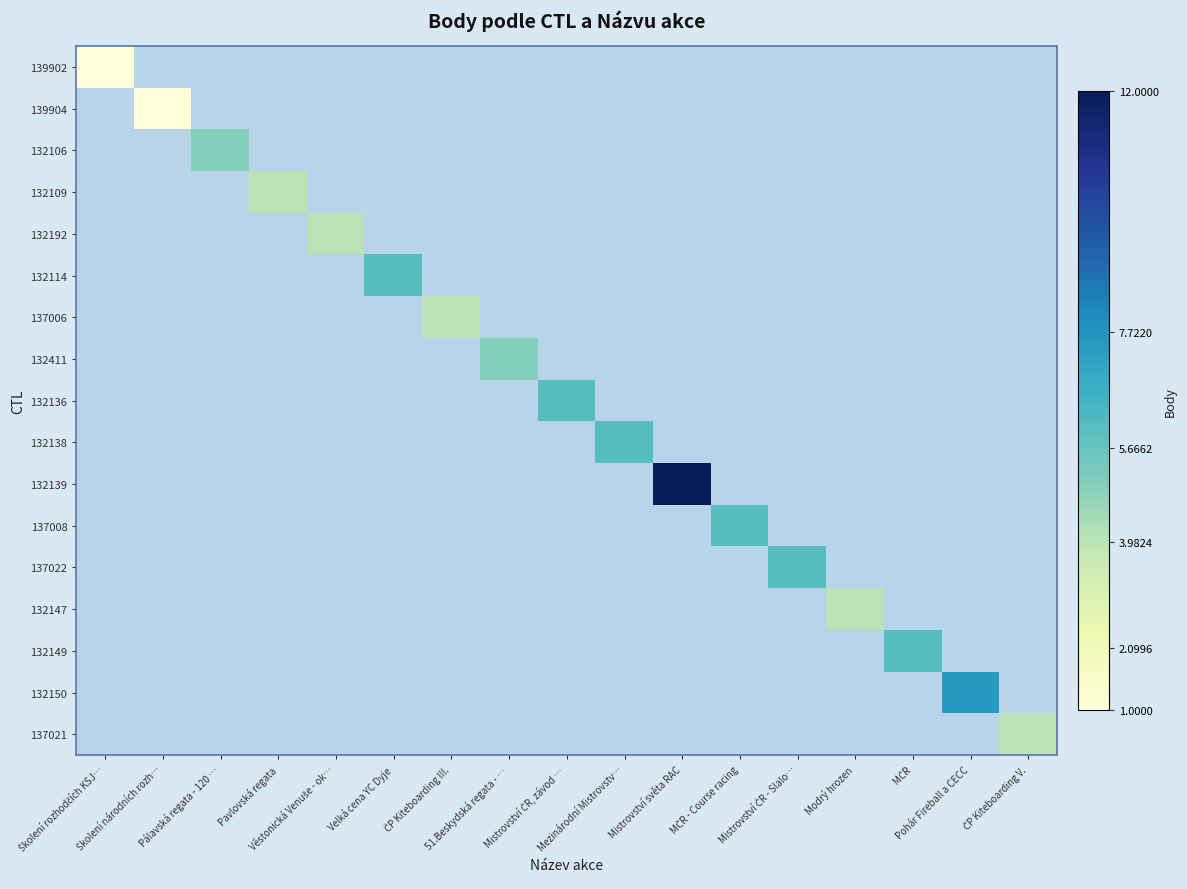

How many positive values does the 139902 series have?

1